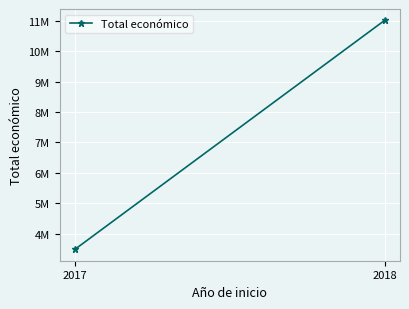

Reading left to right, extract all data points from this chart.

2017=3487018	2018=11011558